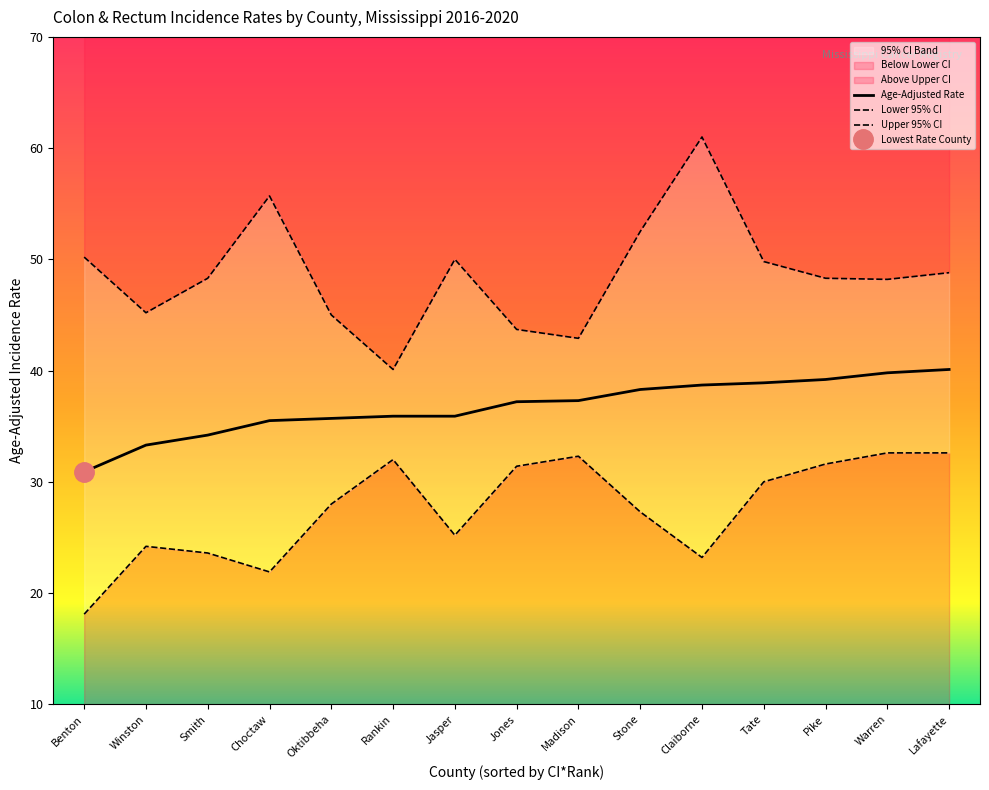

In Upper 95% CI, how many points are higher than both neighbors (excluding endpoints)?

3